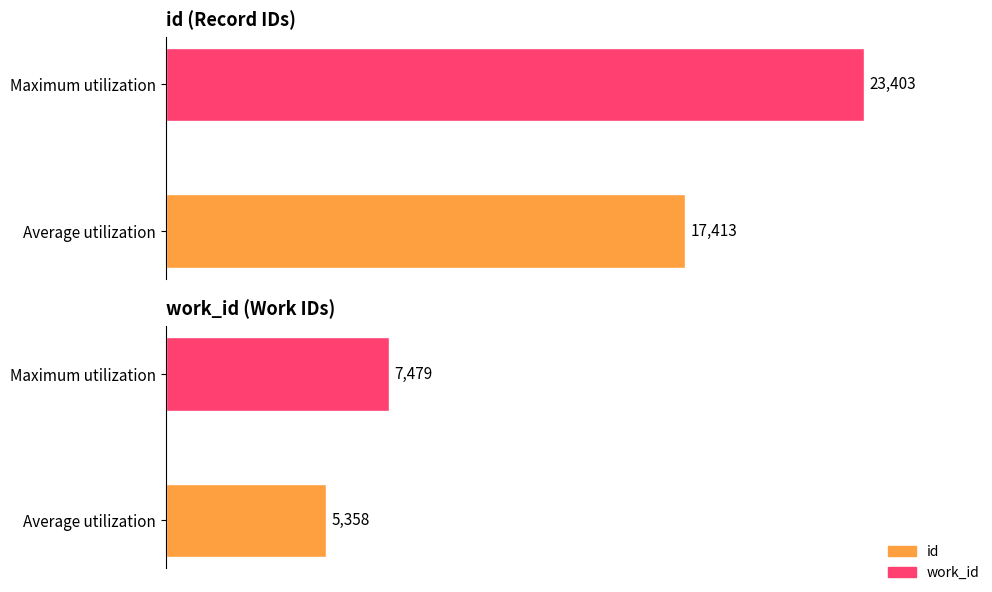

Rank the series by their average value, from lowest to highest.

work_id, id